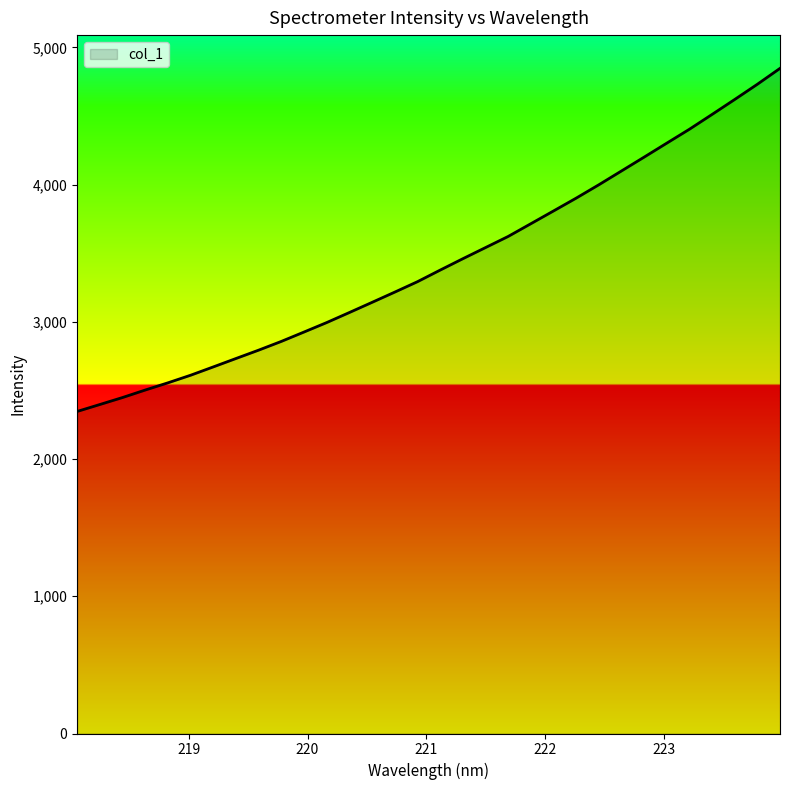

What is the difference between the maximum and minimum values?

2499.9